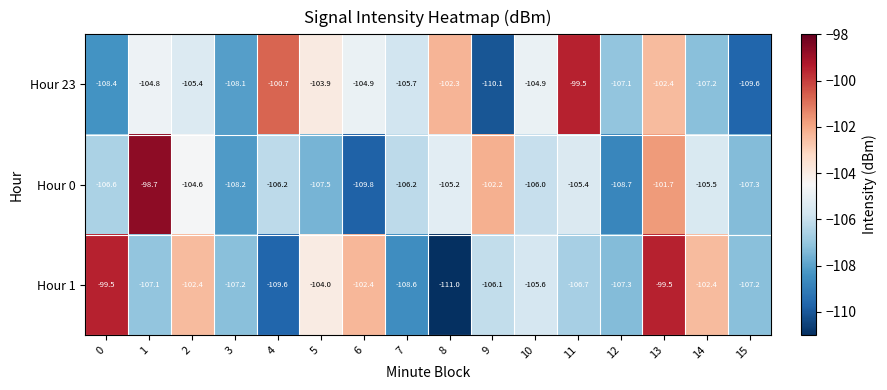

What is the spread (max minus min) of values at 11?

7.2